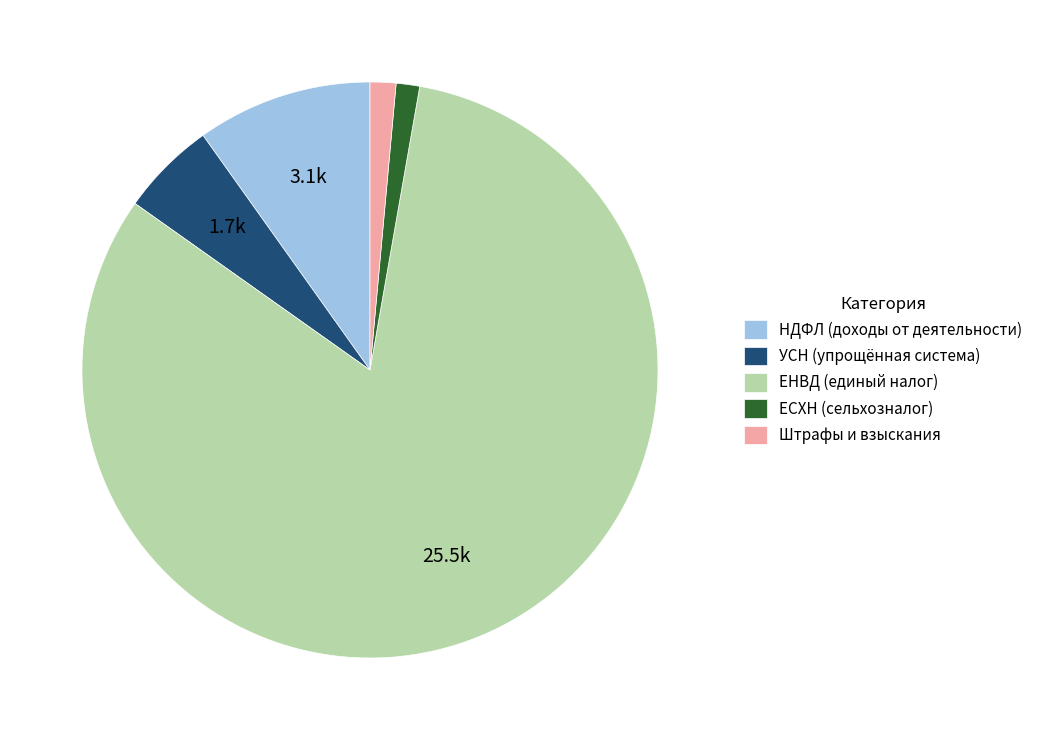

How many slices are in this pie chart?

5